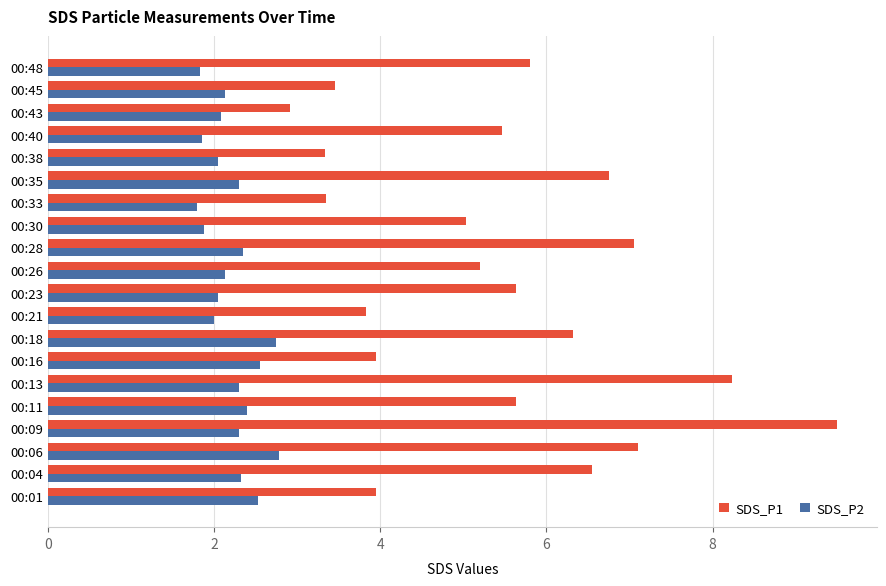

What is the difference between the SDS_P1 values at 00:11 and 00:09?

3.9